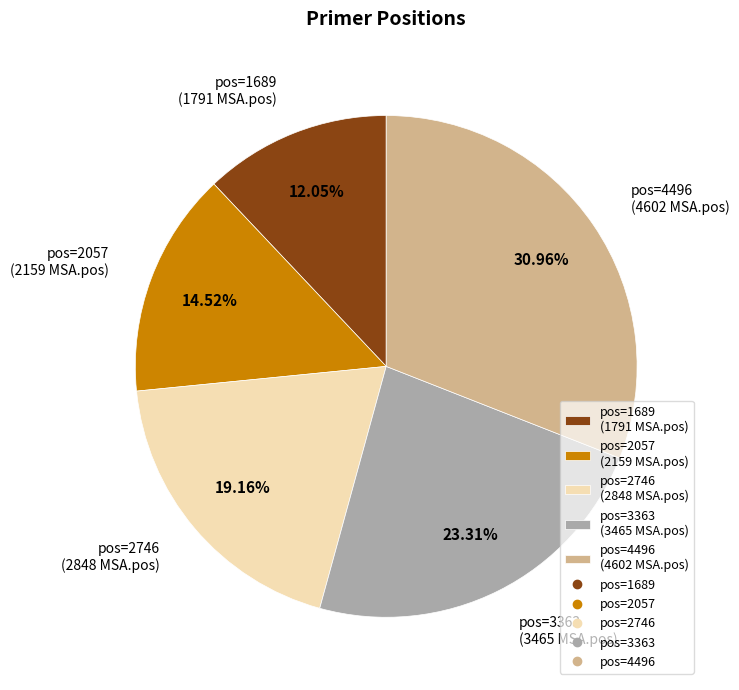

To the nearest percent, what is the difference between the largest and smallest slice percentages?

19%